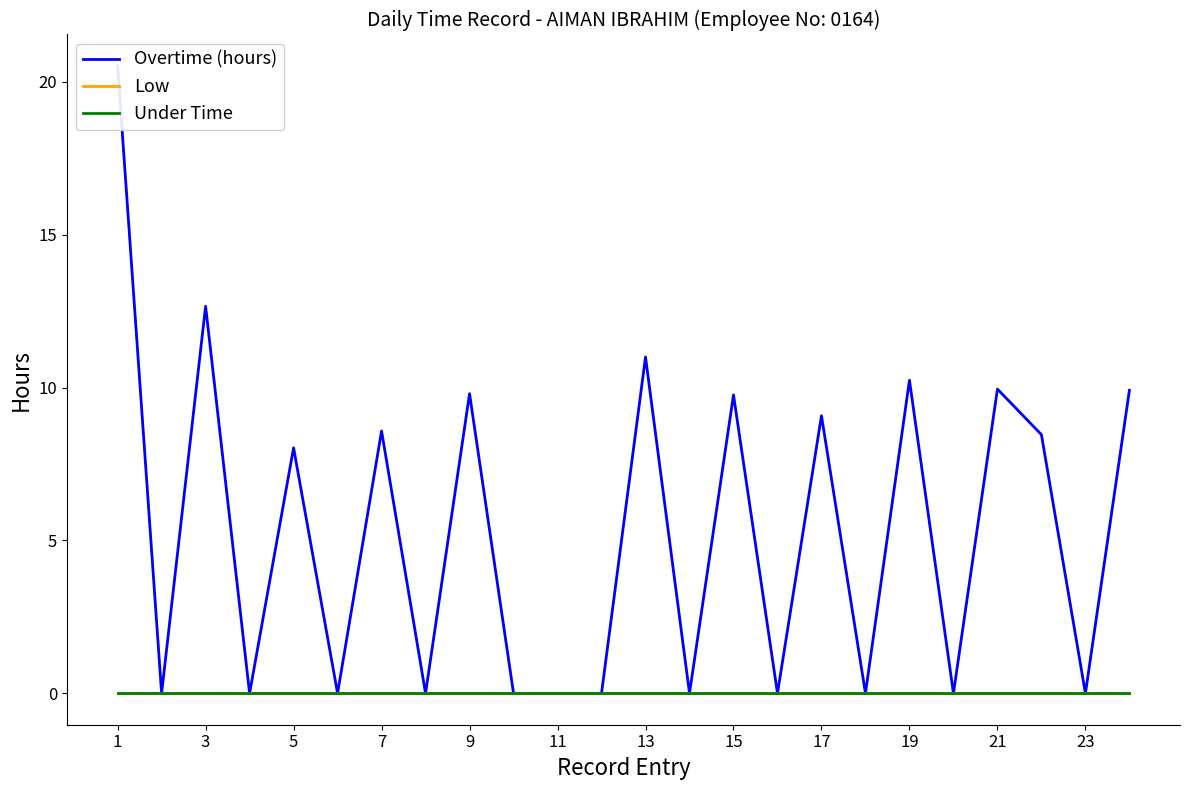

Which series changed the most between 9 and 20?

Overtime (hours)